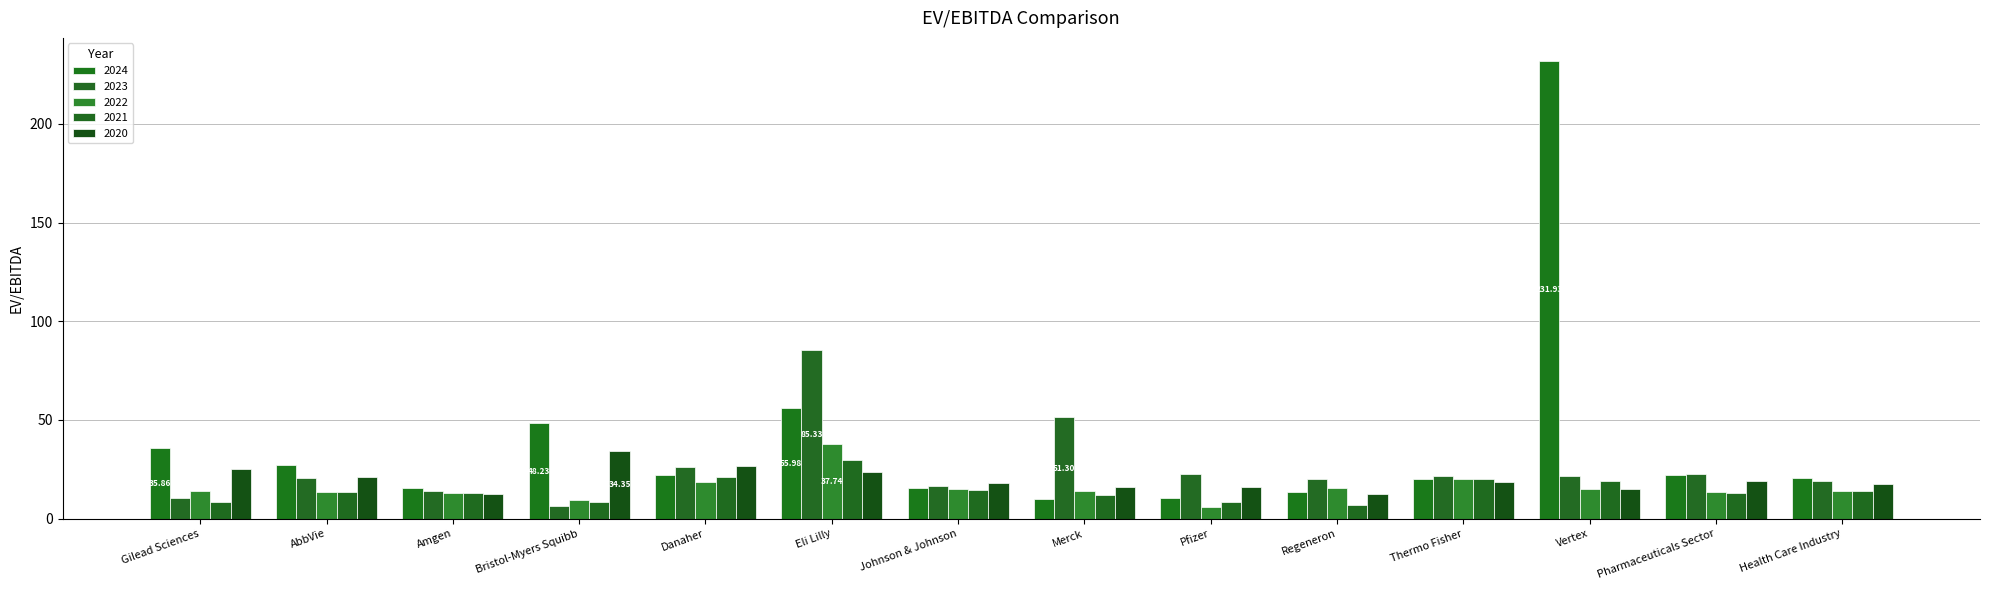

How many bars are there in each group?

5